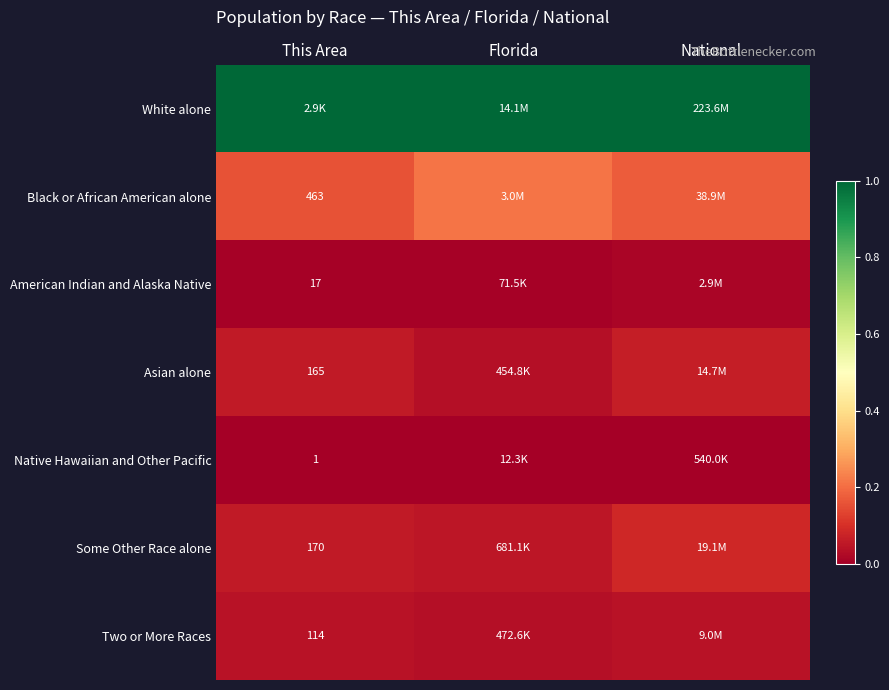

What value does the White alone series have at National?

1.0